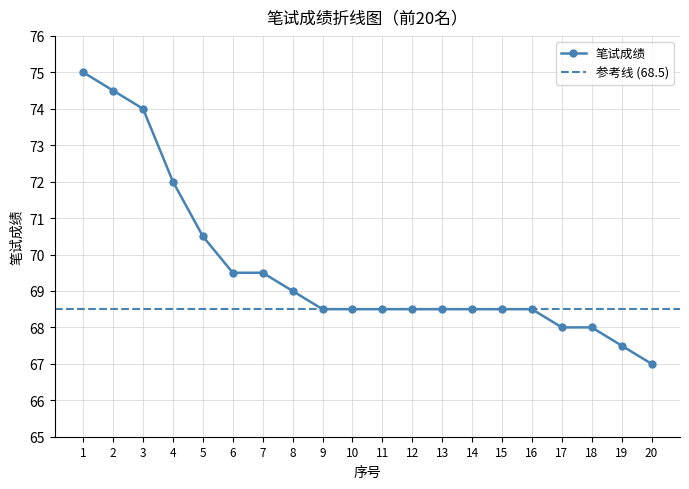

List the labels in order of value, smallest first.

20, 19, 17, 18, 9, 10, 11, 12, 13, 14, 15, 16, 8, 6, 7, 5, 4, 3, 2, 1